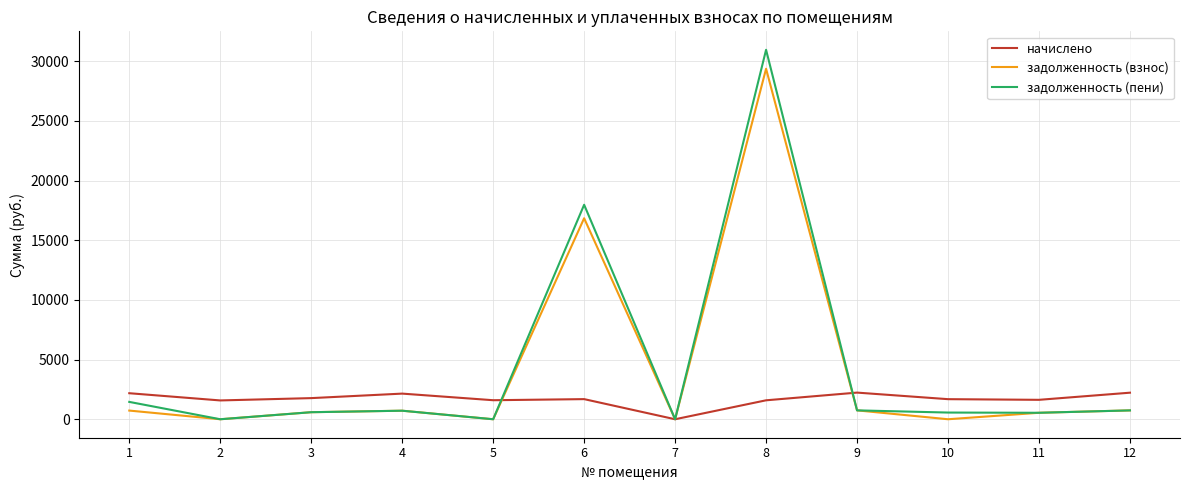

How many lines are shown in the chart?

3